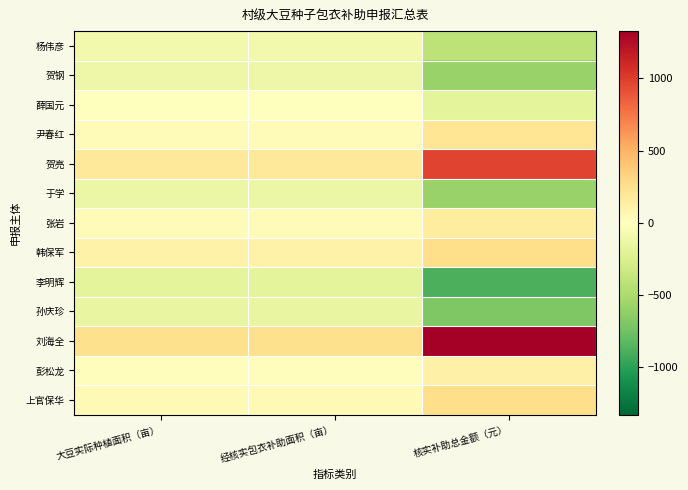

Reading right to left, transcribe all the data shown in this chart.

杨伟彦: 核实补助总金额（元）=-407.9	经核实包衣补助面积（亩）=-91.2	大豆实际种植面积（亩）=-91.2
贺钢: 核实补助总金额（元）=-582.9	经核实包衣补助面积（亩）=-116.2	大豆实际种植面积（亩）=-116.2
薛国元: 核实补助总金额（元）=-182.9	经核实包衣补助面积（亩）=3.8	大豆实际种植面积（亩）=3.8
尹春红: 核实补助总金额（元）=217.1	经核实包衣补助面积（亩）=33.8	大豆实际种植面积（亩）=33.8
贺亮: 核实补助总金额（元）=967.1	经核实包衣补助面积（亩）=188.8	大豆实际种植面积（亩）=188.8
于学: 核实补助总金额（元）=-582.9	经核实包衣补助面积（亩）=-126.2	大豆实际种植面积（亩）=-126.2
张岩: 核实补助总金额（元）=165.6	经核实包衣补助面积（亩）=23.5	大豆实际种植面积（亩）=23.5
韩保军: 核实补助总金额（元）=267.1	经核实包衣补助面积（亩）=103.8	大豆实际种植面积（亩）=103.8
李明辉: 核实补助总金额（元）=-882.9	经核实包衣补助面积（亩）=-186.2	大豆实际种植面积（亩）=-186.2
孙庆珍: 核实补助总金额（元）=-687.9	经核实包衣补助面积（亩）=-147.2	大豆实际种植面积（亩）=-147.2
刘海全: 核实补助总金额（元）=1326.6	经核实包衣补助面积（亩）=255.7	大豆实际种植面积（亩）=255.7
彭松龙: 核实补助总金额（元）=117.1	经核实包衣补助面积（亩）=13.8	大豆实际种植面积（亩）=13.8
上官保华: 核实补助总金额（元）=267.1	经核实包衣补助面积（亩）=43.8	大豆实际种植面积（亩）=43.8